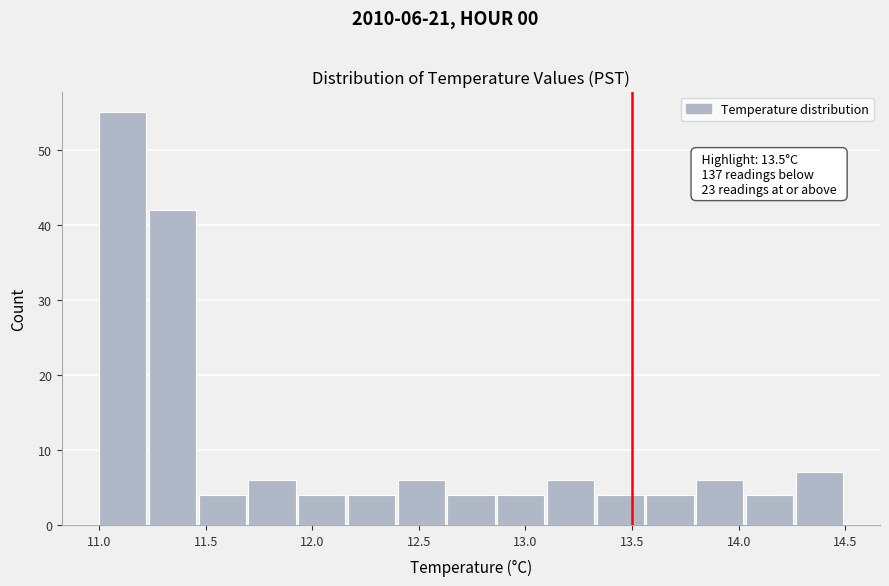

Over which range of the x-axis is the bar tallest?

11.00 to 11.25